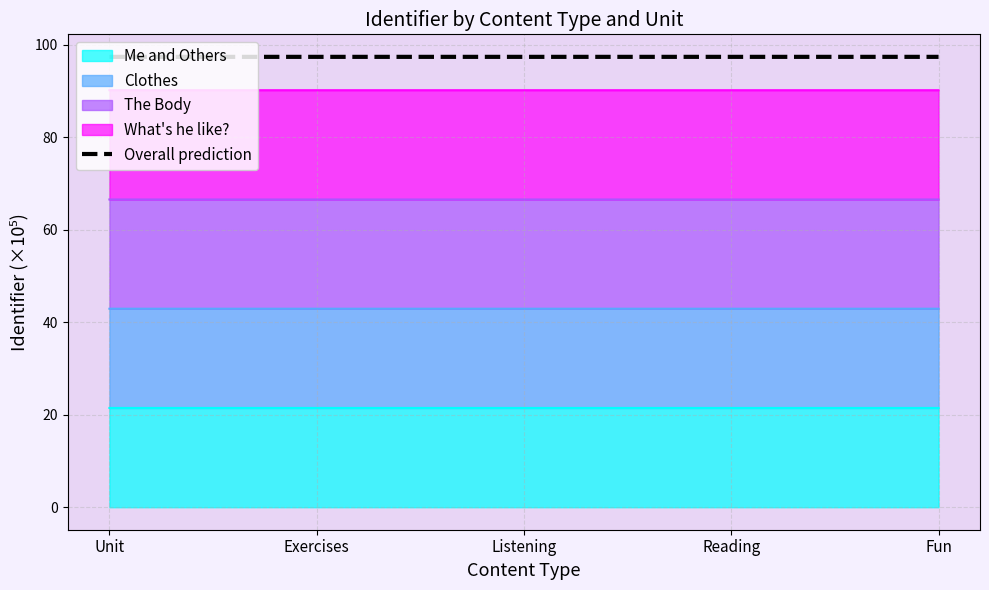

The chart shows a value of 161.1 at Unit. True or false?

False